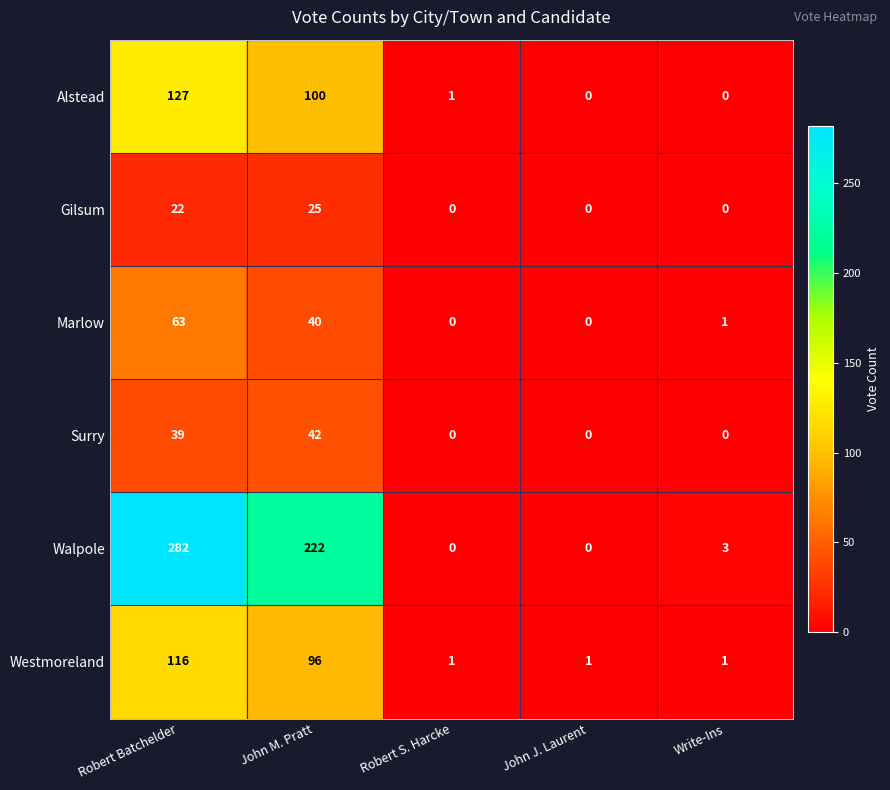

What is the difference between the Alstead values at John M. Pratt and Robert S. Harcke?

99